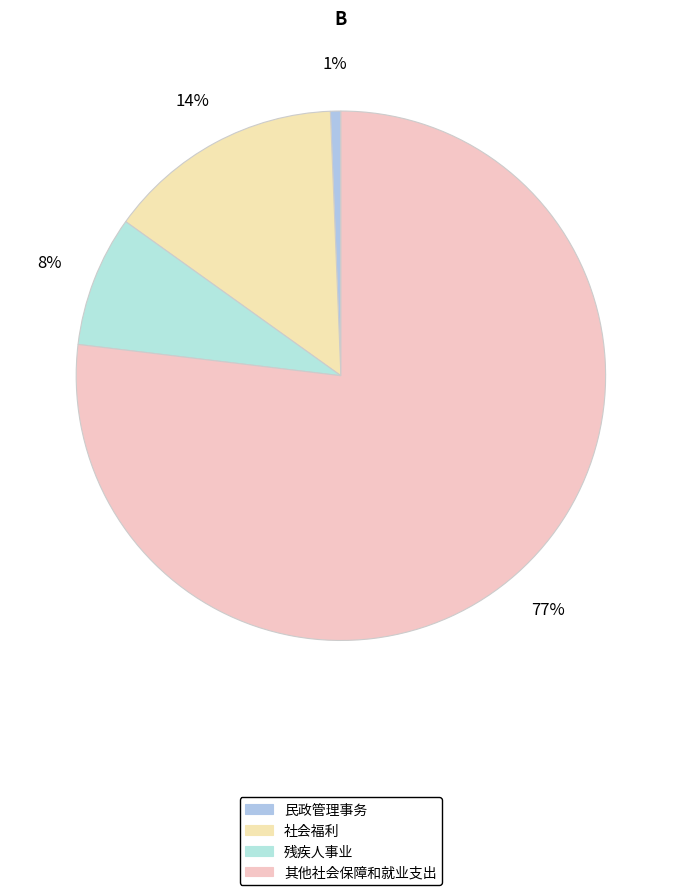

To the nearest percent, what is the difference between the largest and smallest slice percentages?

76%